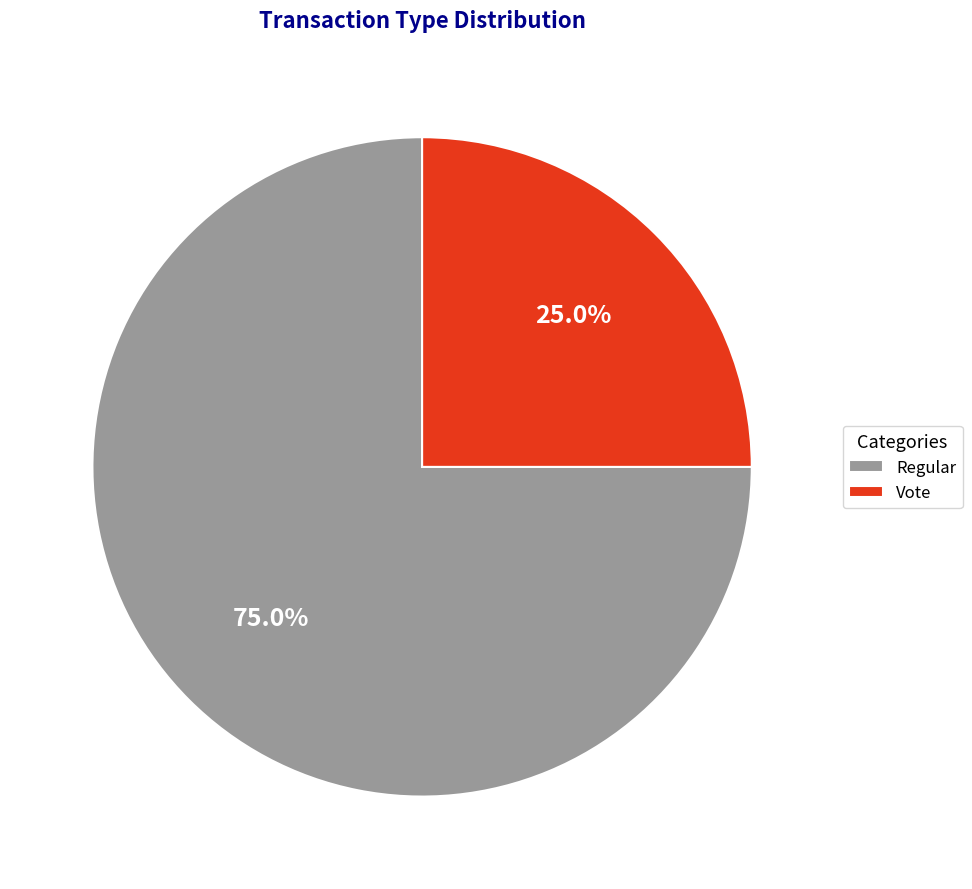

Between Regular and Vote, which is larger?

Regular